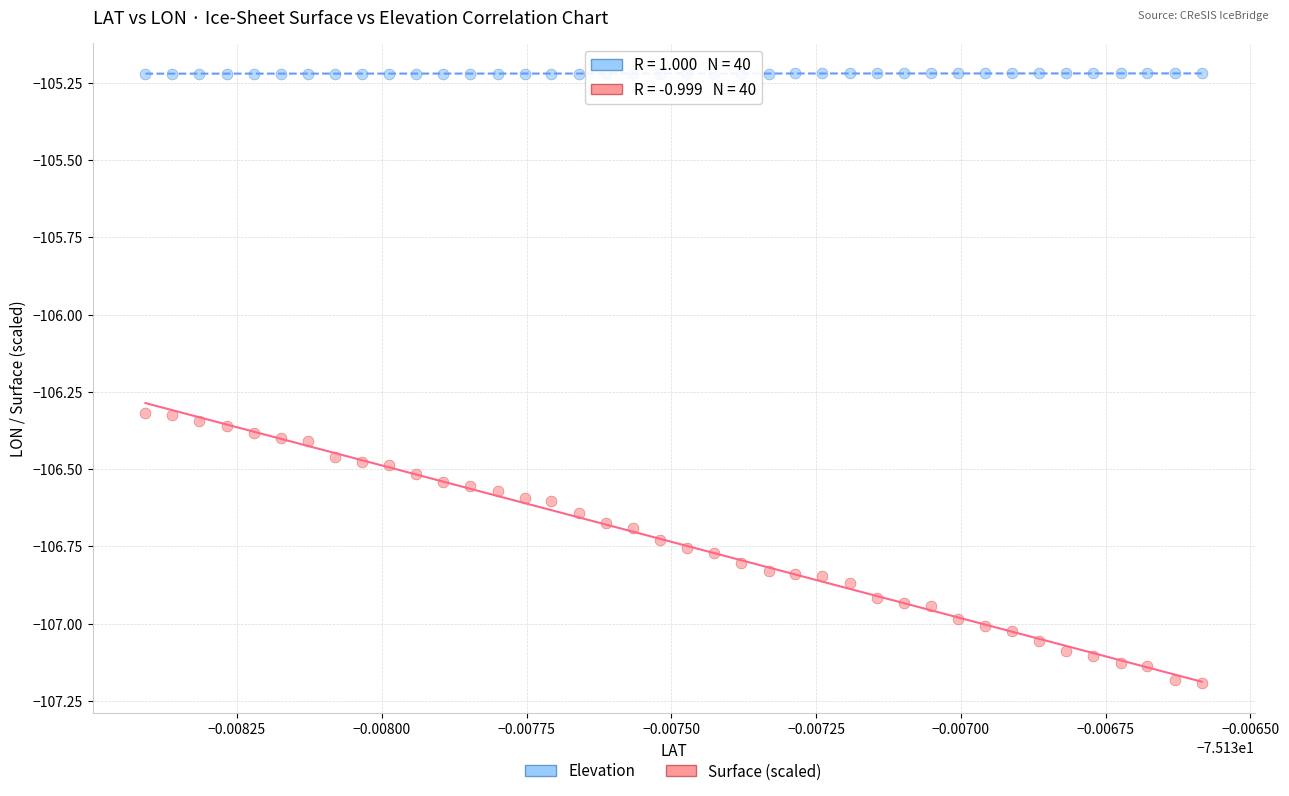

Which series contains the lowest Y value?

Surface (scaled)